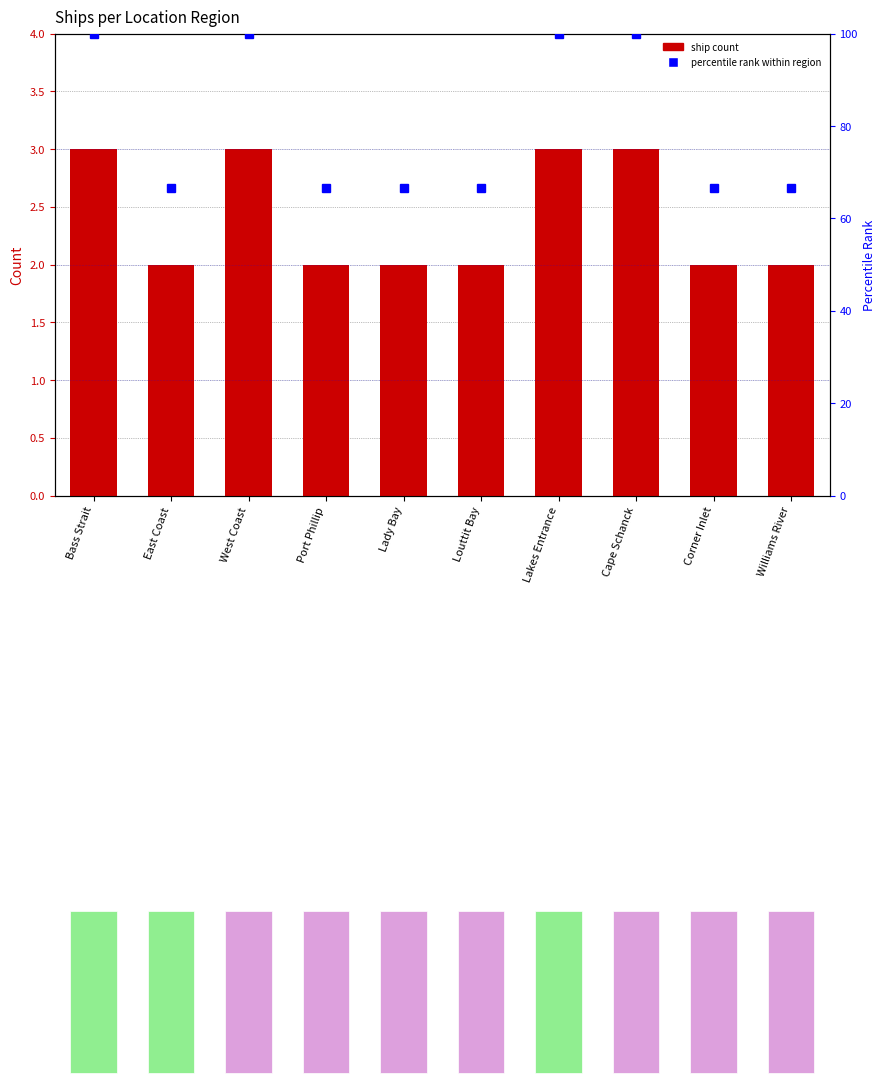

Reading left to right, list all the values displayed in this chart.

Count: 3.0	2.0	3.0	2.0	2.0	2.0	3.0	3.0	2.0	2.0
percentile rank within region: 100.0	66.7	100.0	66.7	66.7	66.7	100.0	100.0	66.7	66.7